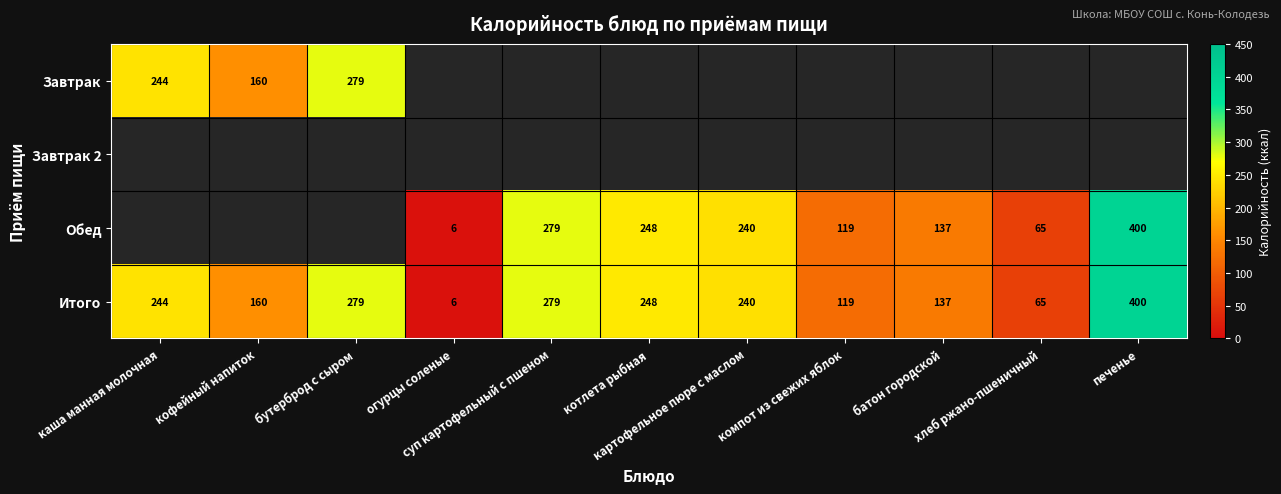

What is the sum of all Итого values?

2177